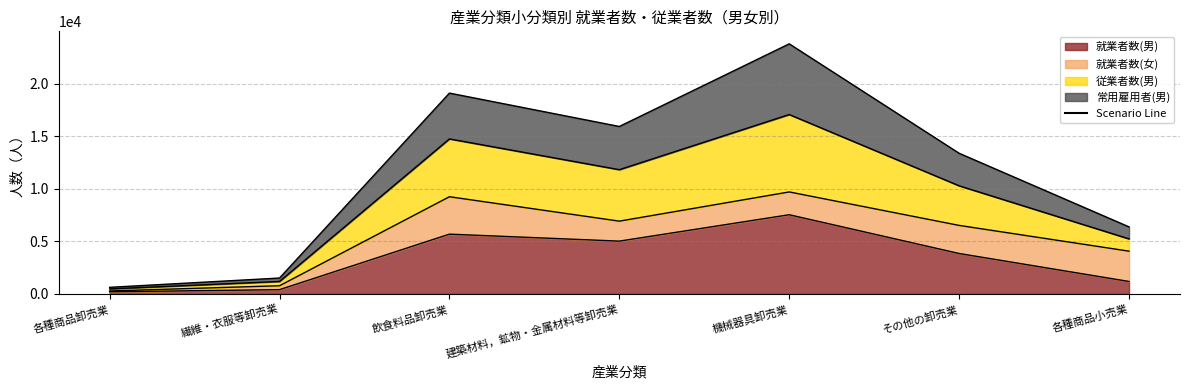

What is the lowest value of the 就業者数(男) series?

206